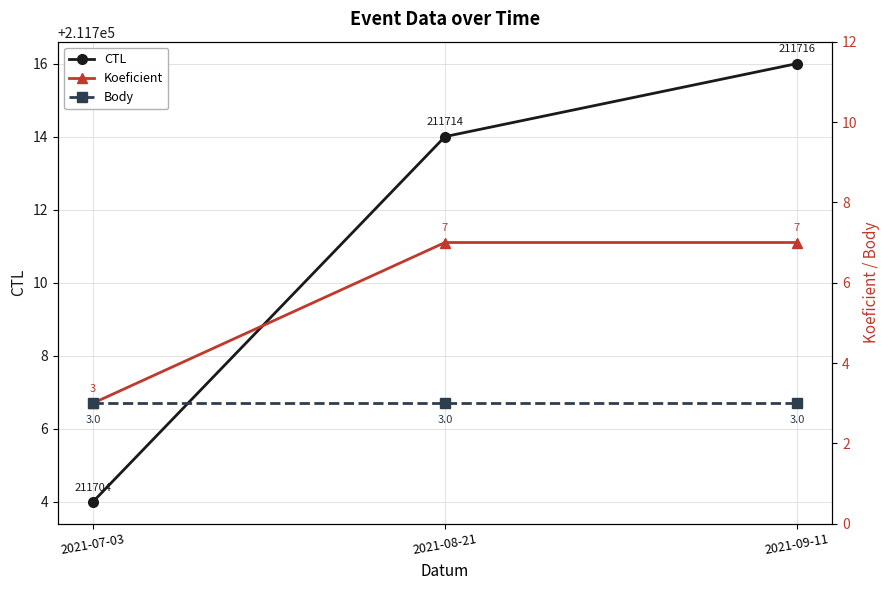

List the labels in order of Body value, smallest first.

2021-07-03, 2021-08-21, 2021-09-11